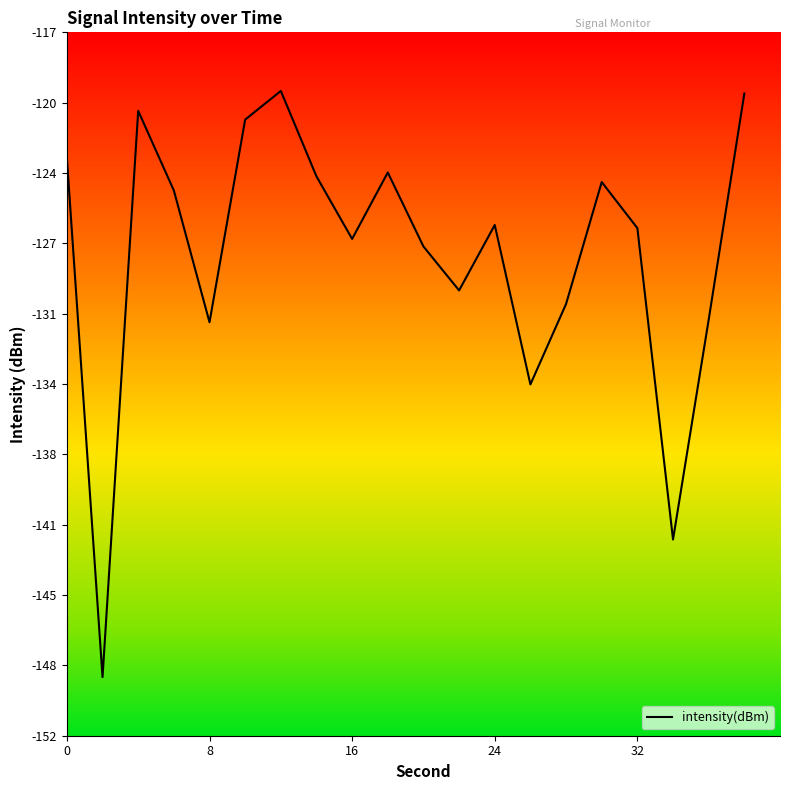

Reading left to right, extract all data points from this chart.

-123.0	-148.7	-120.6	-124.6	-131.1	-121.1	-119.7	-123.9	-127.0	-123.7	-127.4	-129.5	-126.3	-134.2	-130.2	-124.2	-126.5	-141.8	-131.0	-119.8